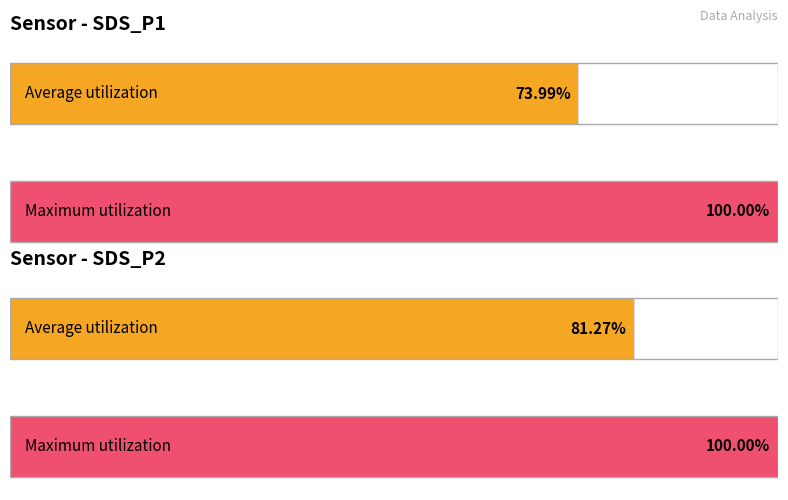

At which category is the sum across all series the highest?

SDS_P2